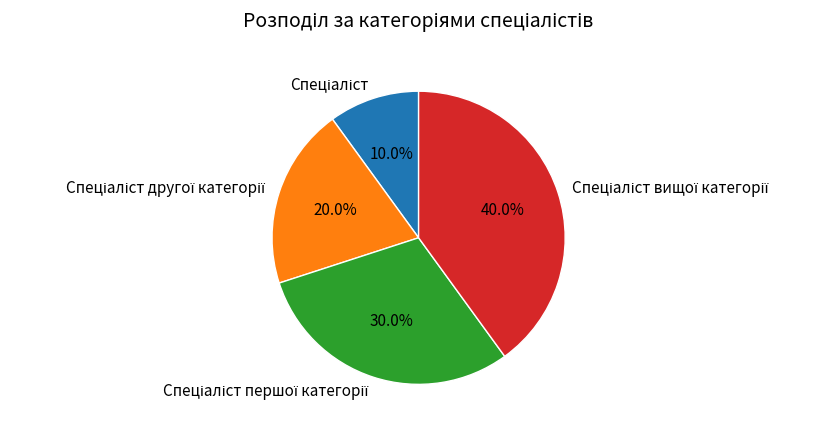

Is there any slice that represents more than half of the pie?

No